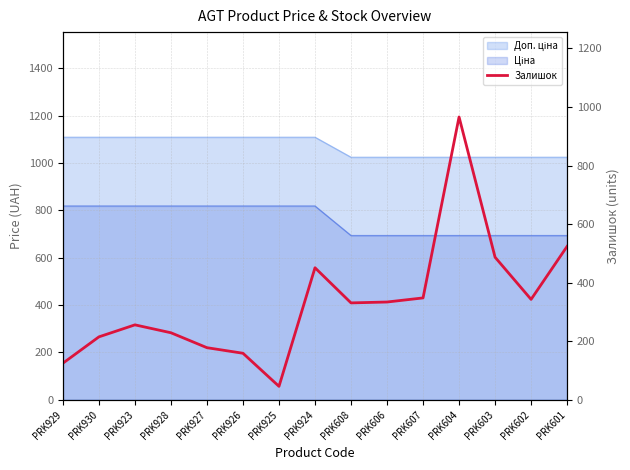

Where does the data first go above 331?

PRK924